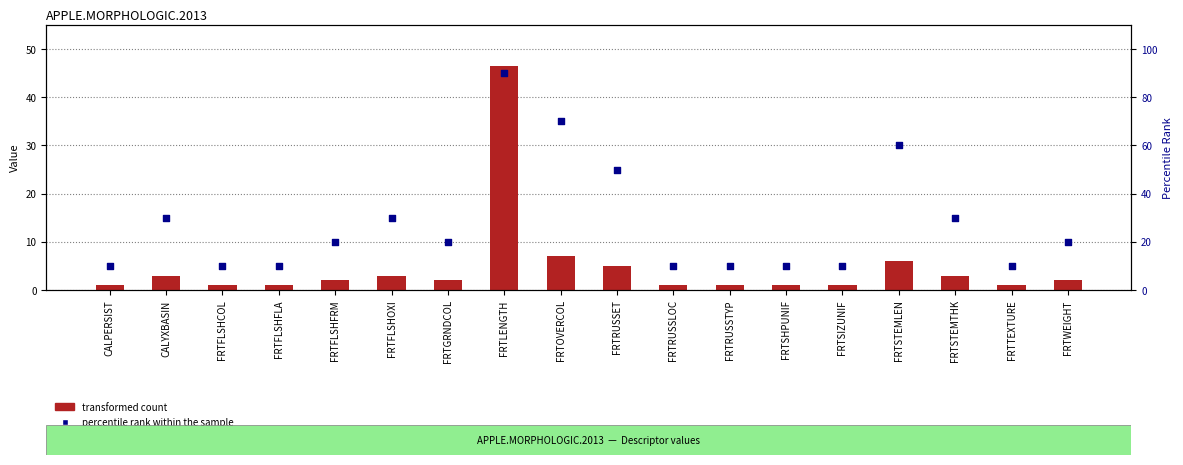

Is the value of percentile rank within the sample at FRTSTEMTHK greater than the value of transformed count at FRTRUSSTYP?

Yes